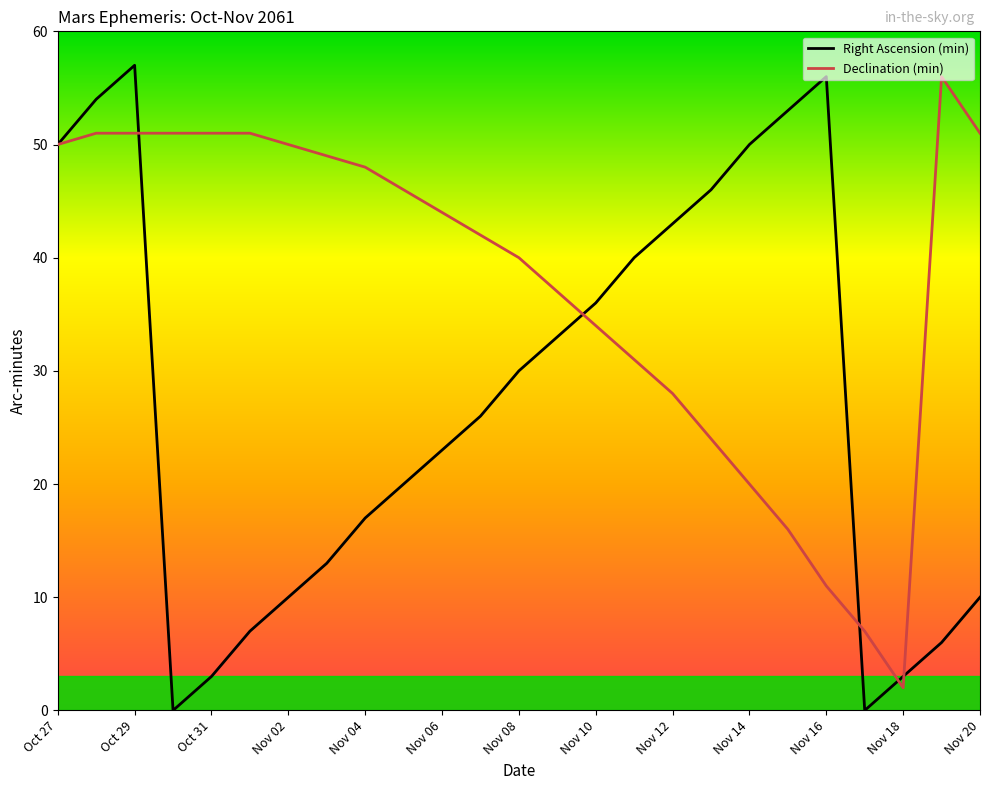

Where does the Right Ascension (min) series first go above 26?

Oct 27